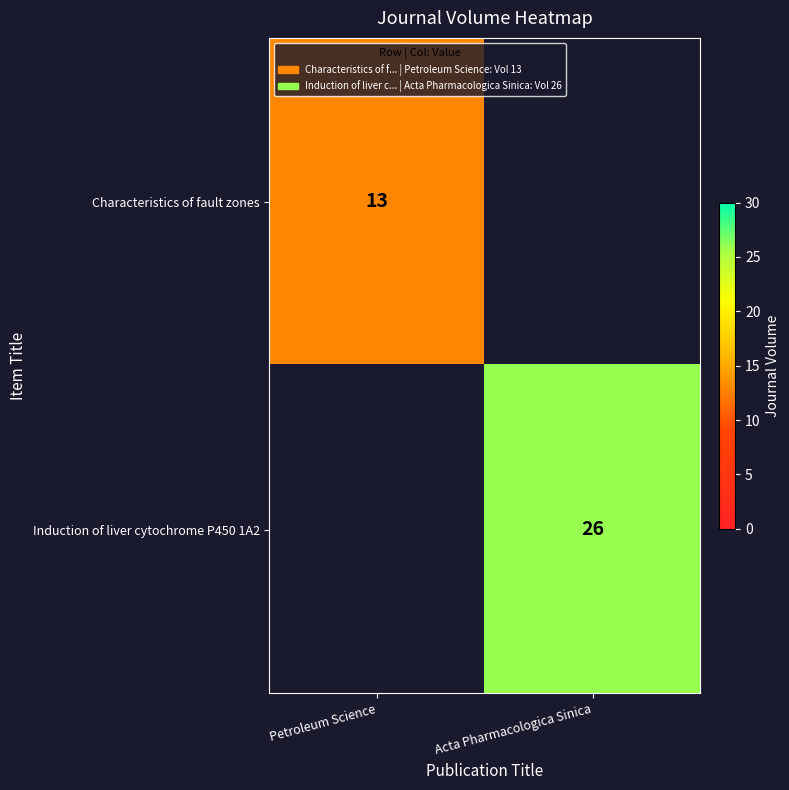

The value of Characteristics of fault zones at Petroleum Science is 8. True or false?

False